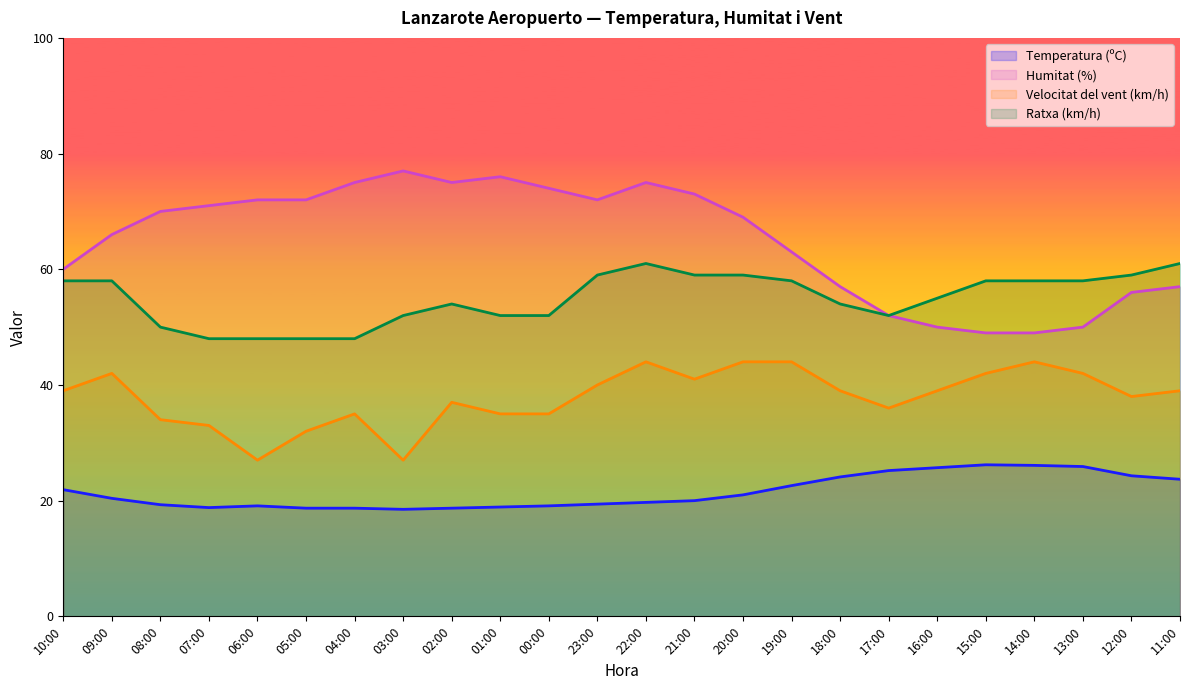

What is the average value of the Humitat (%) series?

65.0